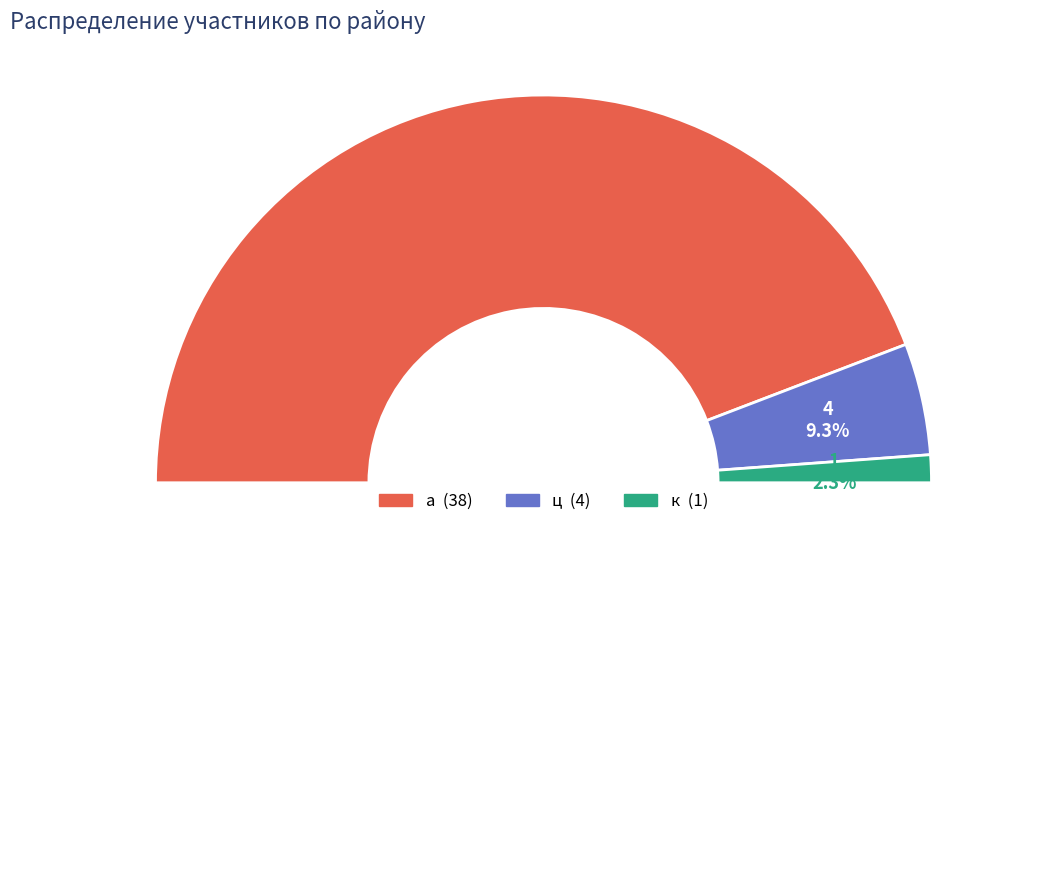

To the nearest percent, what is the difference between the largest and smallest slice percentages?

86%